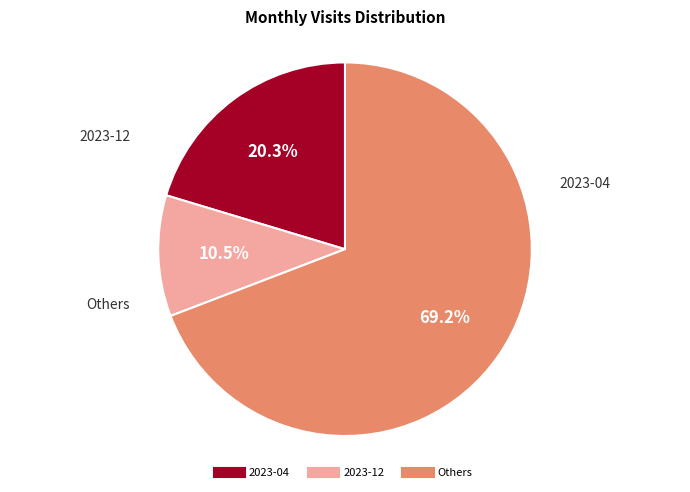

Count the number of slices in the pie.

3